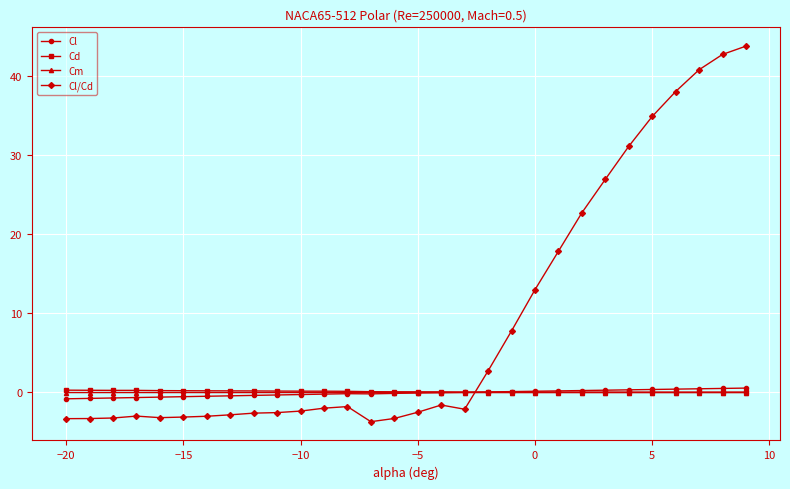

Does the chart have visible grid lines?

Yes